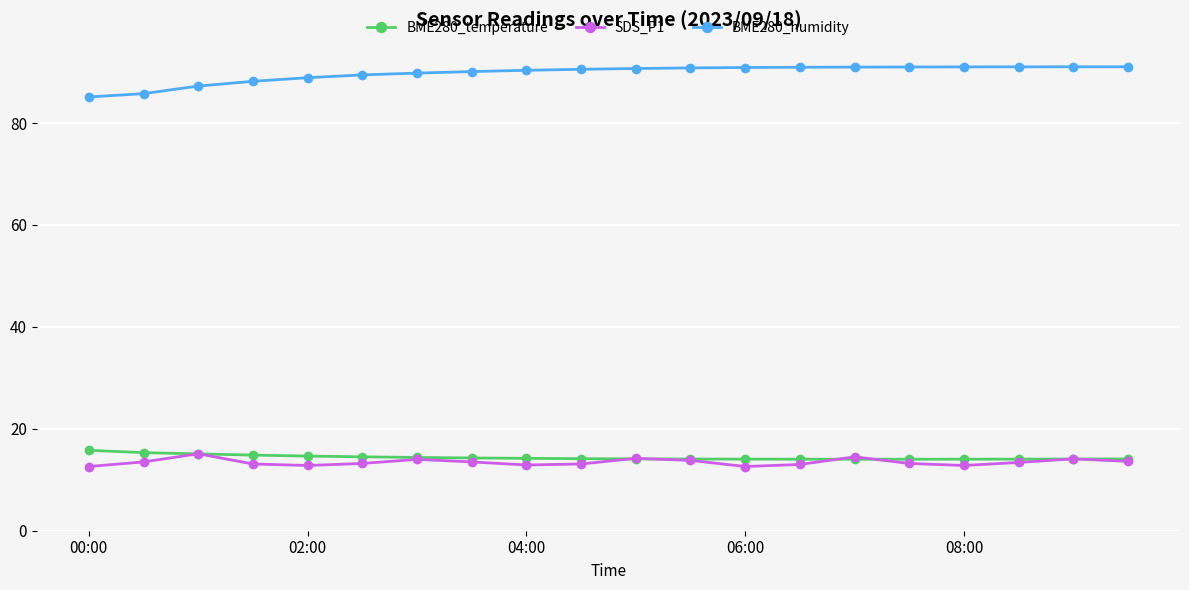

True or false: SDS_P1 has more than 0 interior local peaks.

True